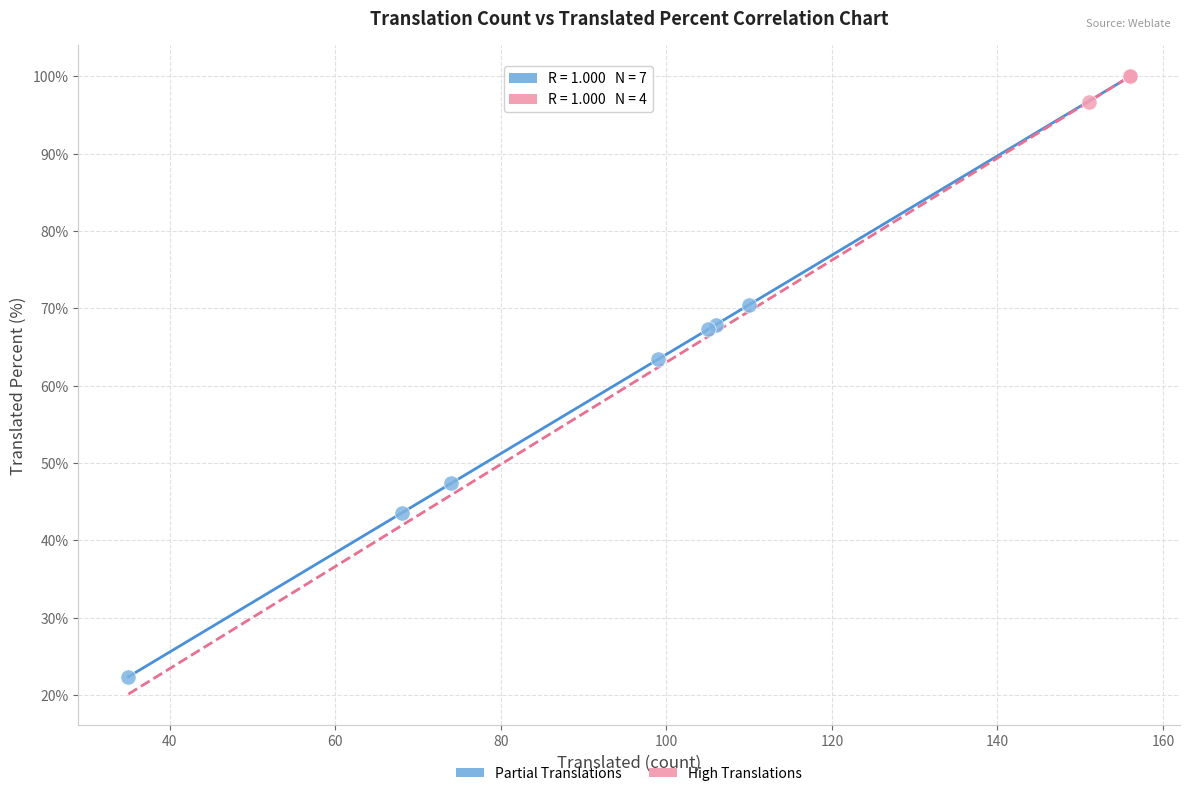

Which series reaches the maximum Y coordinate?

High Translations